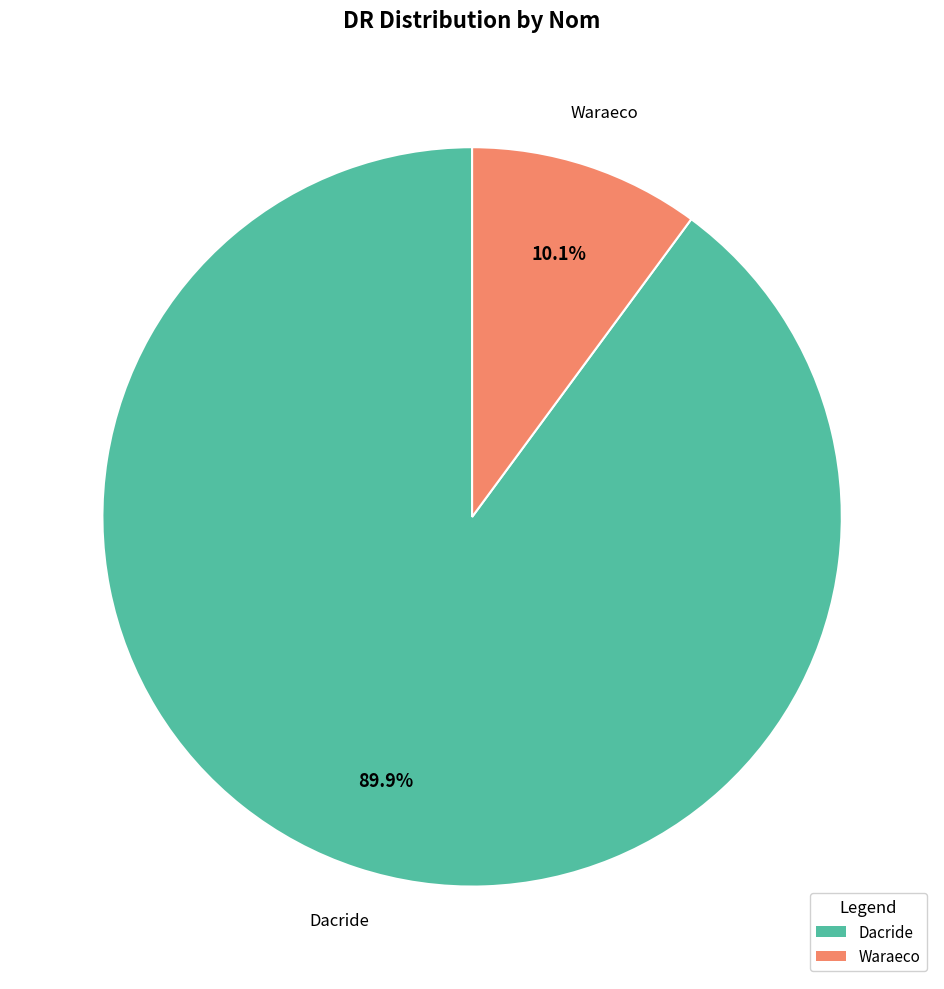

The Dacride slice represents 99% of the pie. True or false?

False